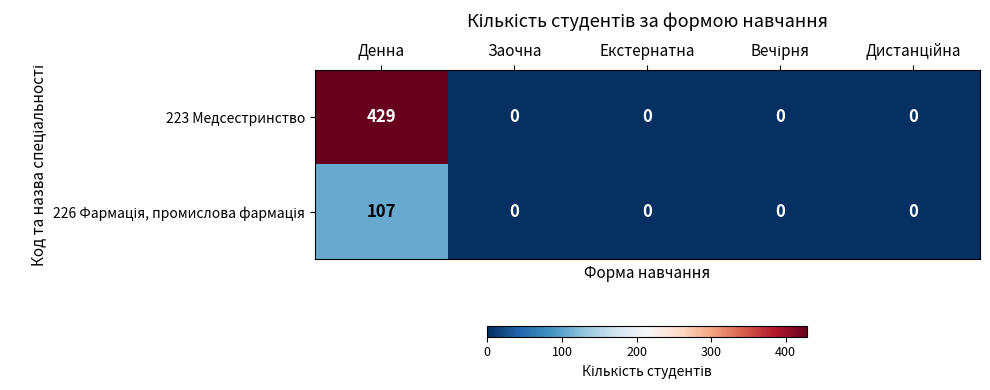

Which series has the largest range (max minus min)?

223 Медсестринство